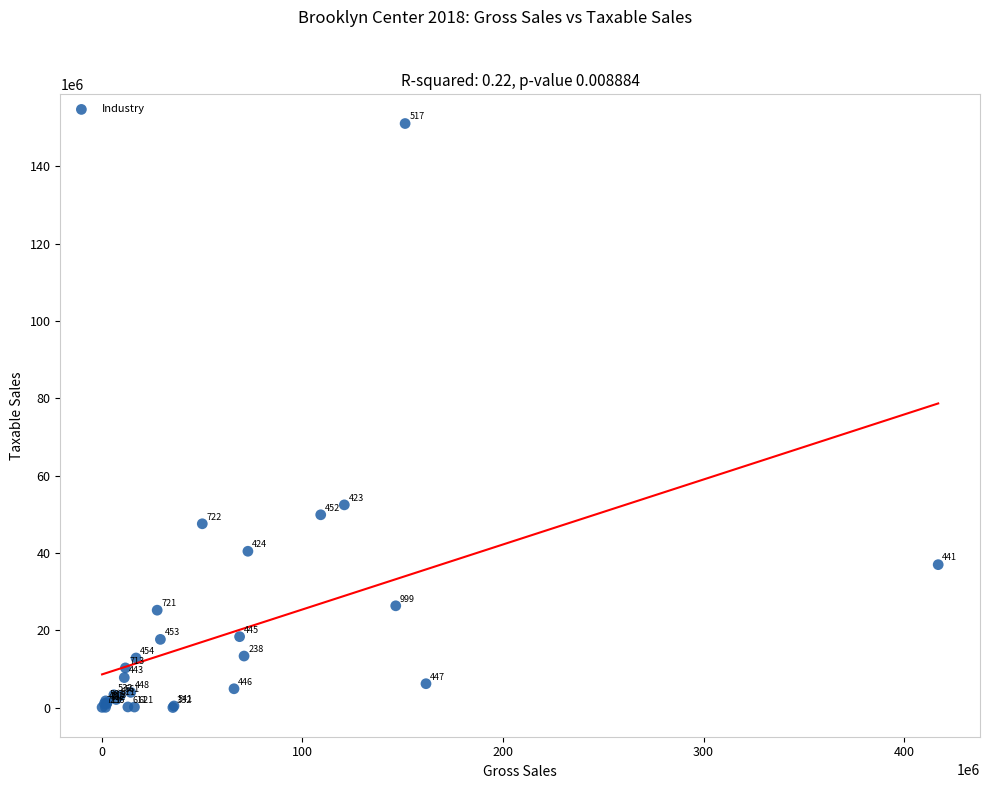

What Y value in the scatter plot is closest to 75514239?

52410511